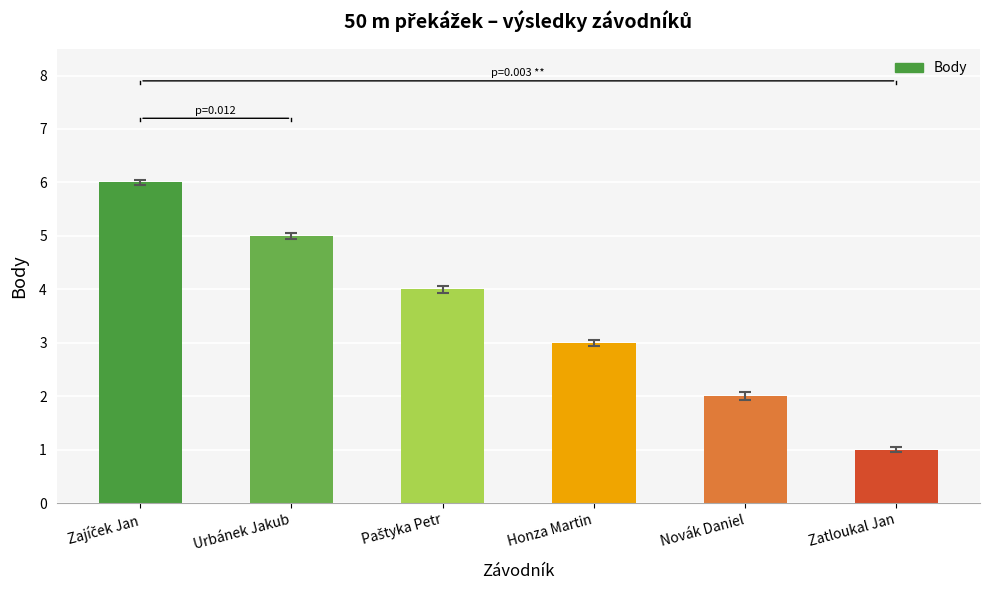

What is the value of the 4th bar from the left?

3